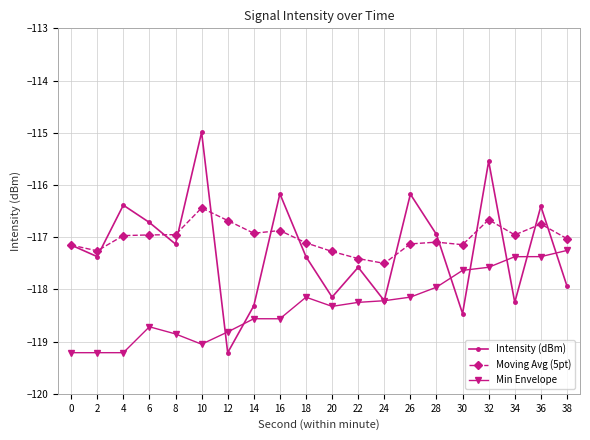

How many series are shown in this chart?

3